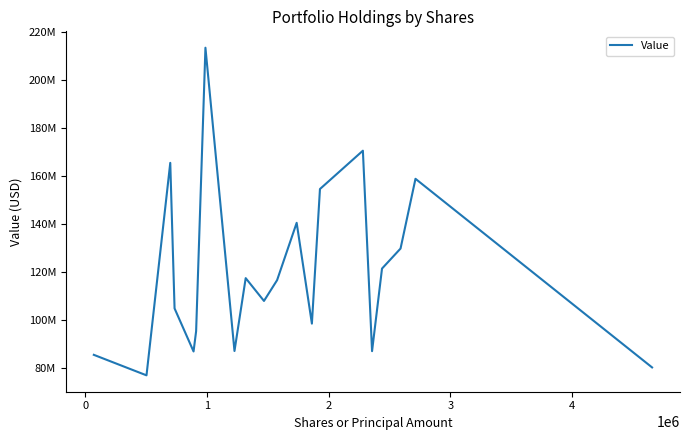

Does the chart have visible grid lines?

No